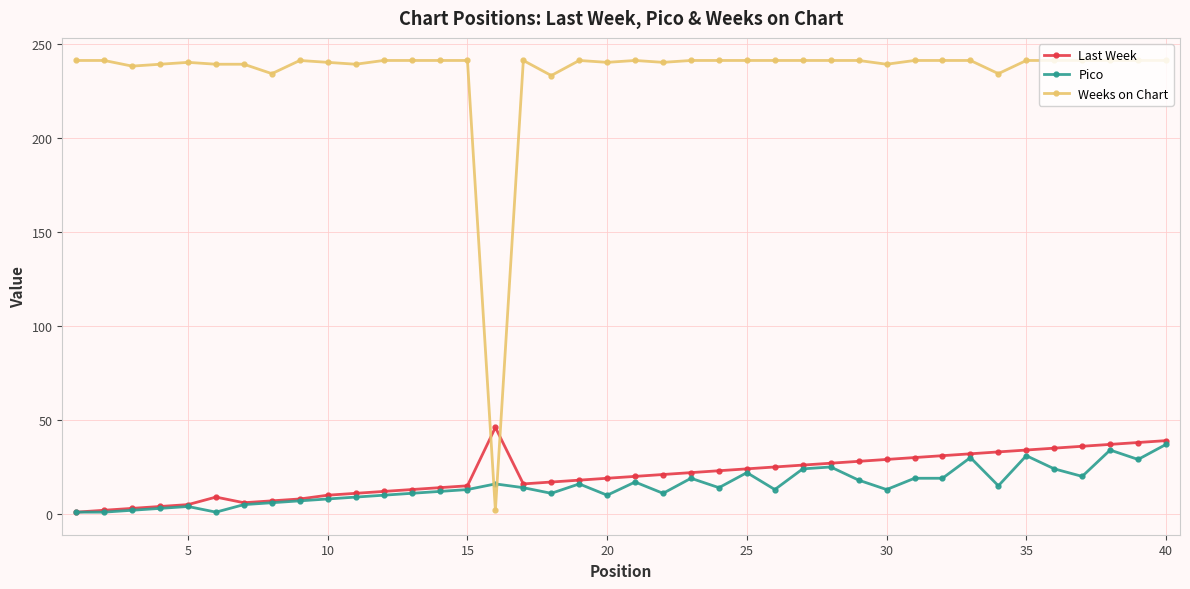

True or false: Weeks on Chart has more than 0 interior local peaks.

True